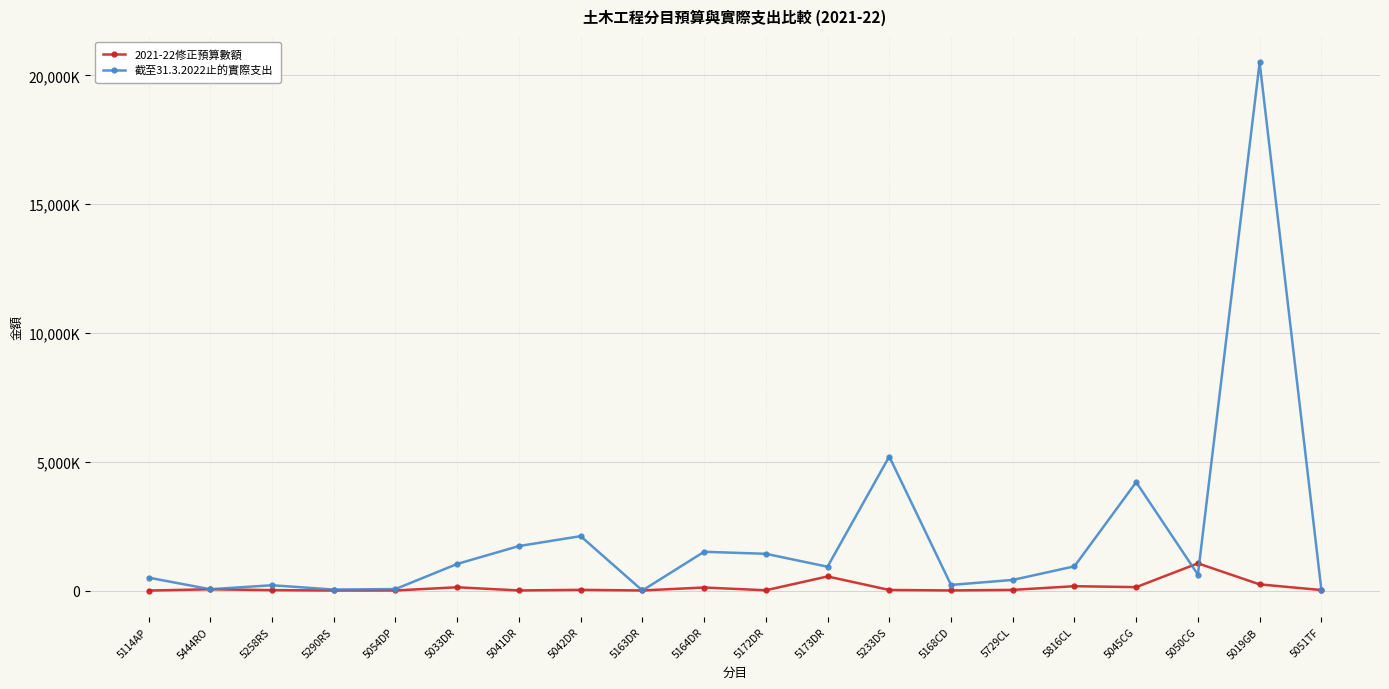

Which category has the highest value across all series?

5019GB